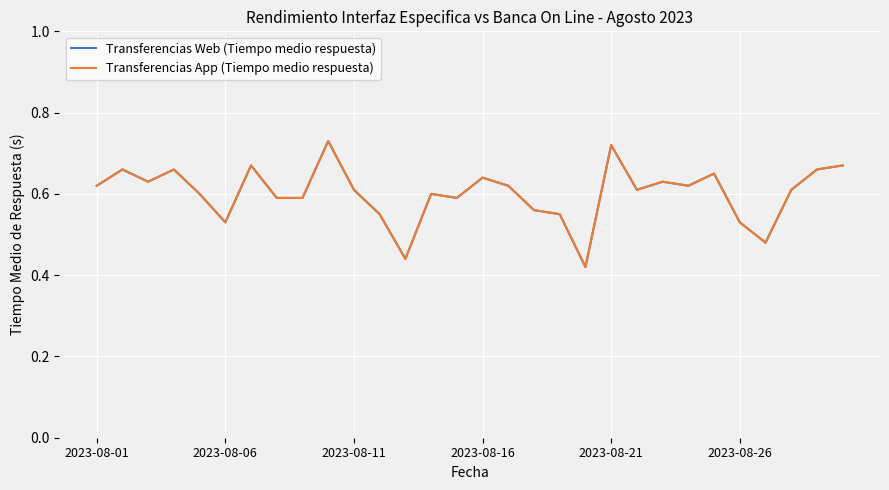

Does the chart display data point markers on the line(s)?

No